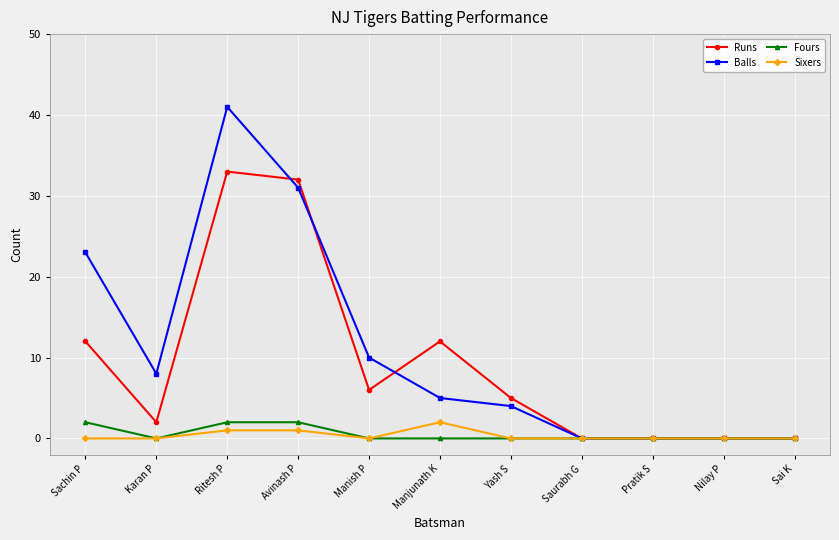

Read the Runs value at Manish P.

6